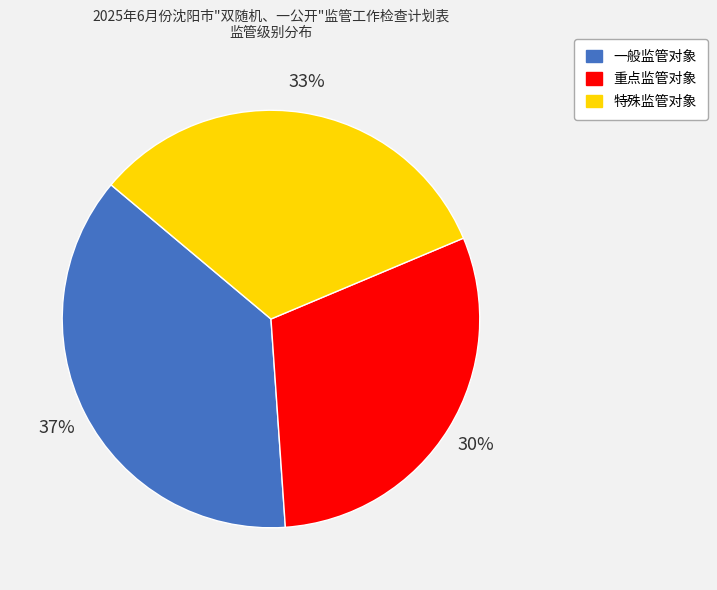

To the nearest percent, what percentage of the pie is 一般监管对象?

37%